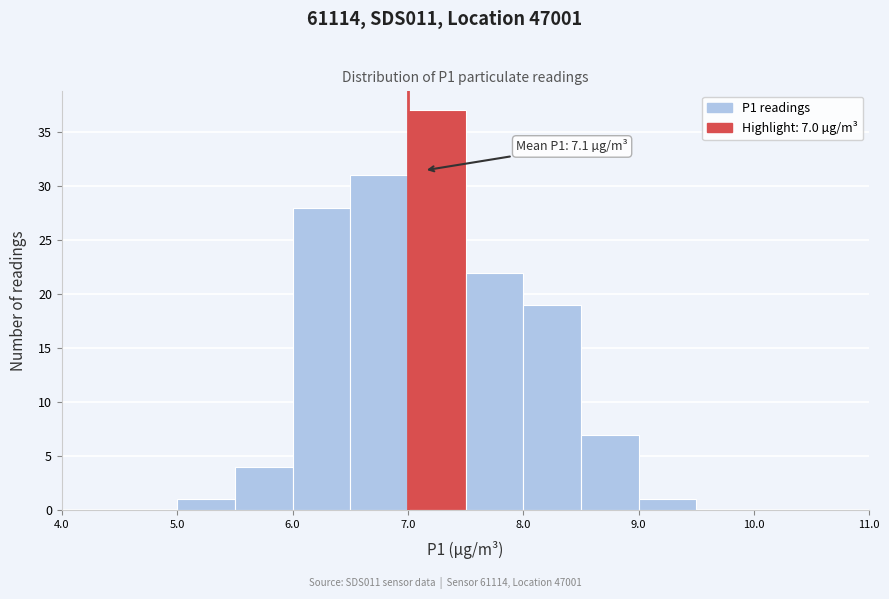

Over which range of the x-axis is the bar tallest?

7.0 to 7.5